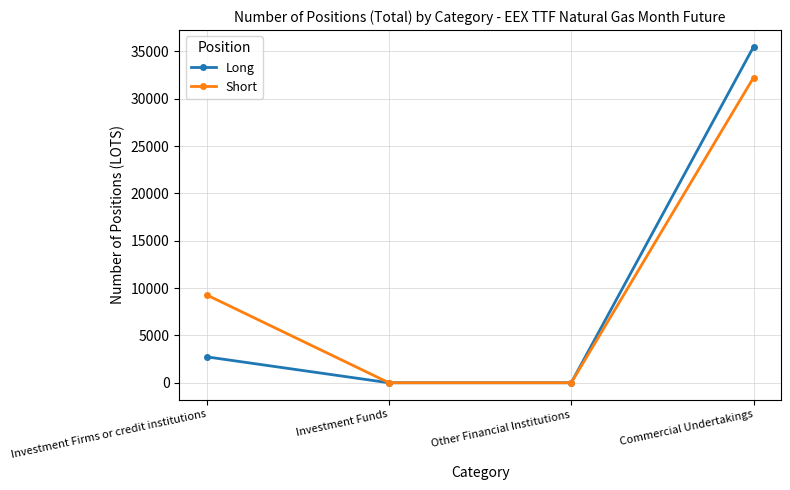

What is the value of the Short point at the 4th from the left?

32231